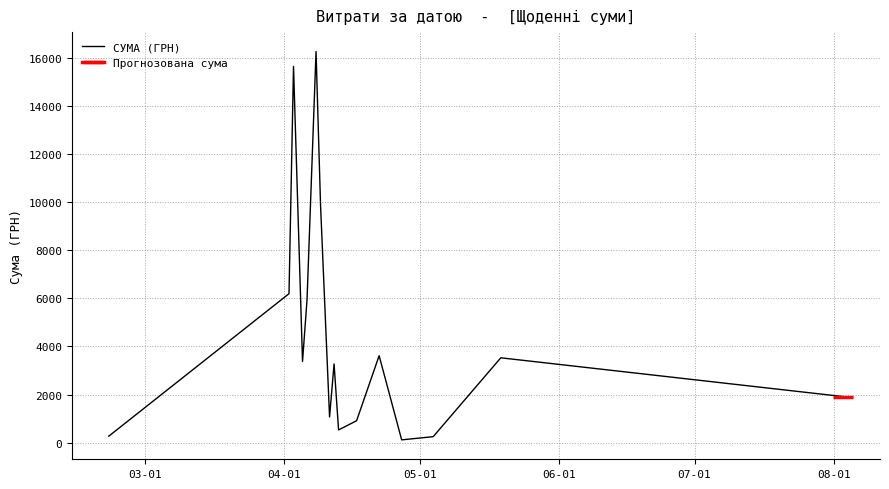

What is the difference between the maximum and second lowest values?

16004.5